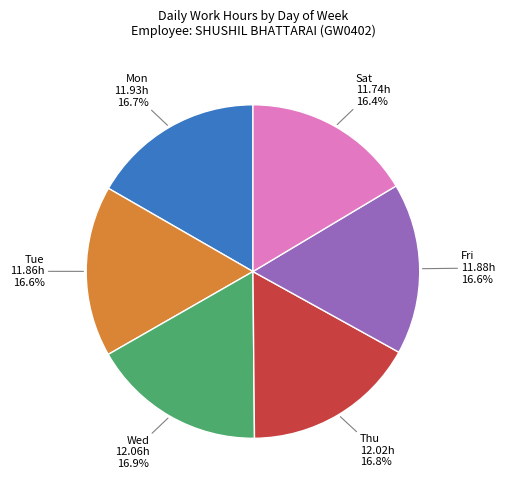

Is it true that Thu is 26% of the pie?

False